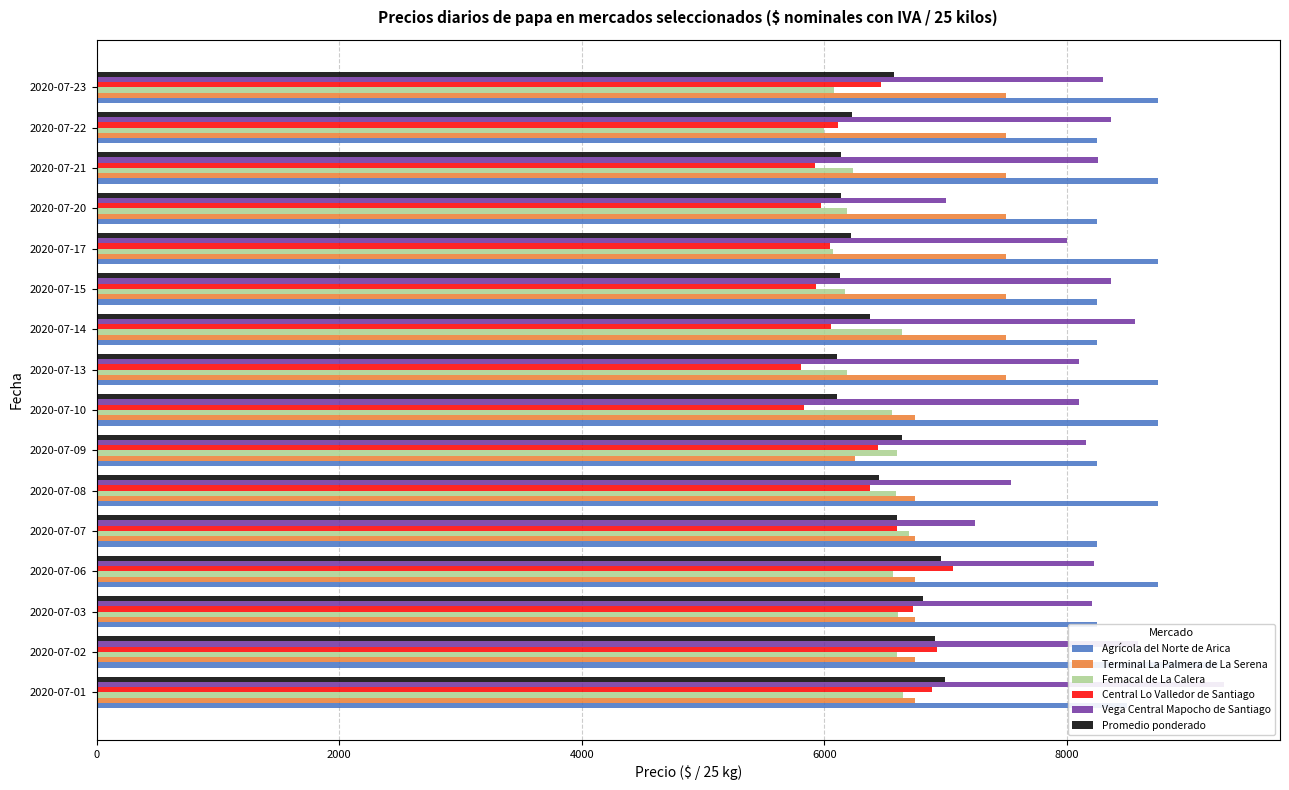

Which has a higher value, 2000 or 9?

2000